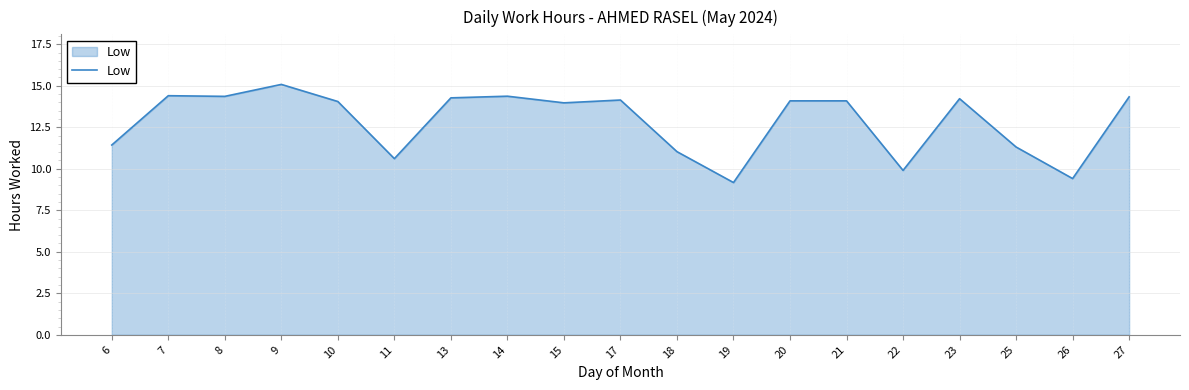

What is the approximate value at 21?

14.1